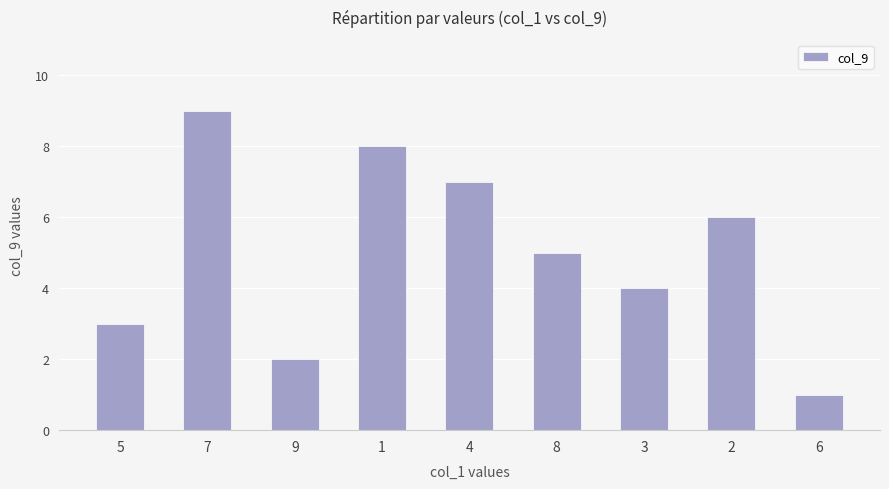

How many bars are there in total?

9